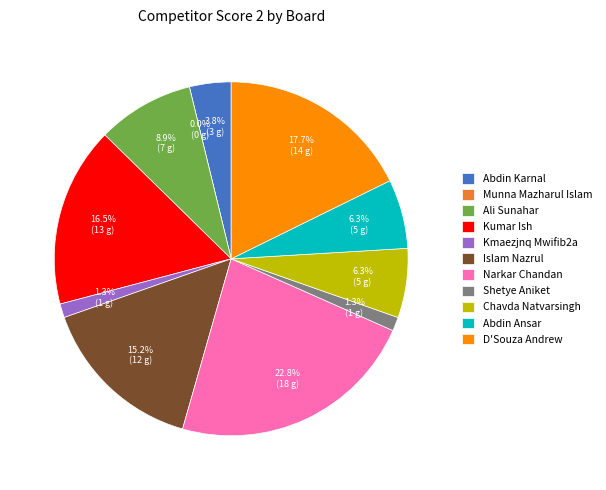

Is there a majority slice in this chart?

No